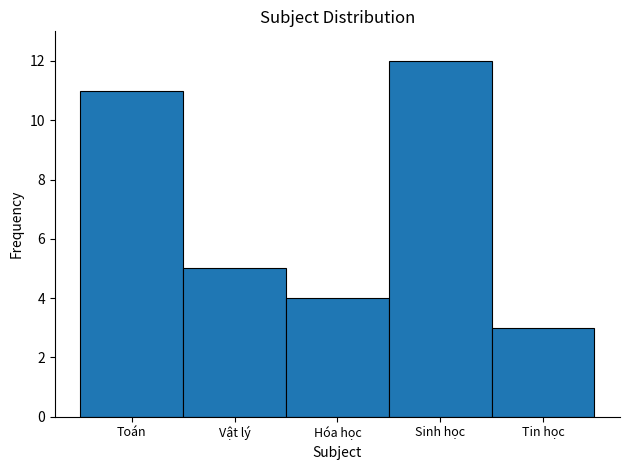

Reading right to left, what are all the values shown in this chart?

3	12	4	5	11